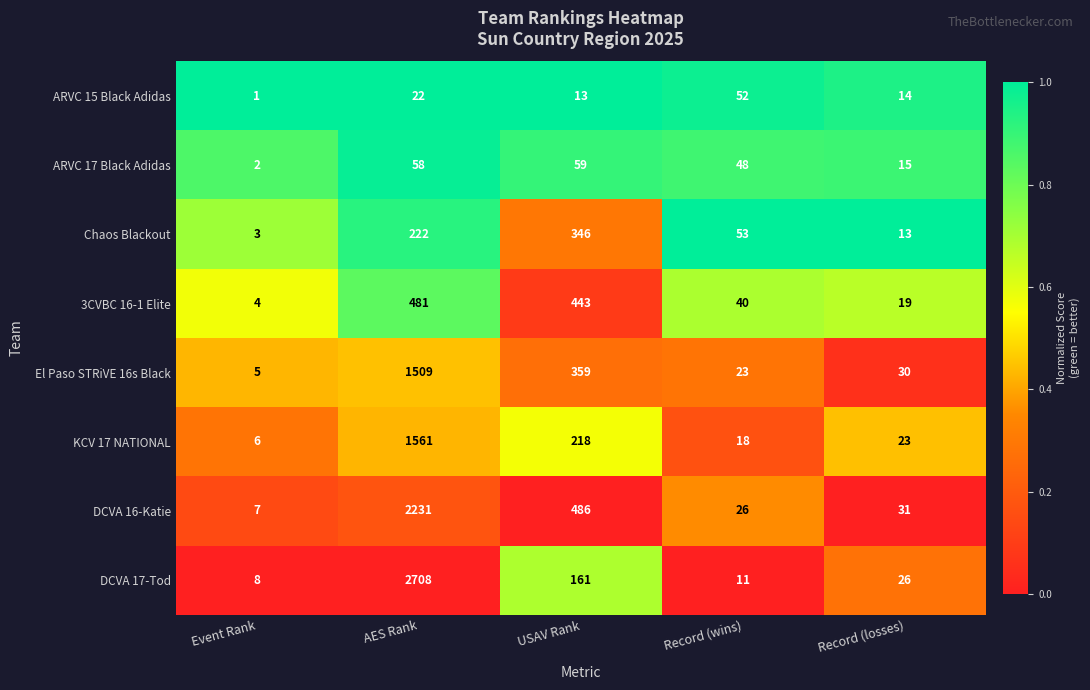

What is the average value of the ARVC 15 Black Adidas series?

20